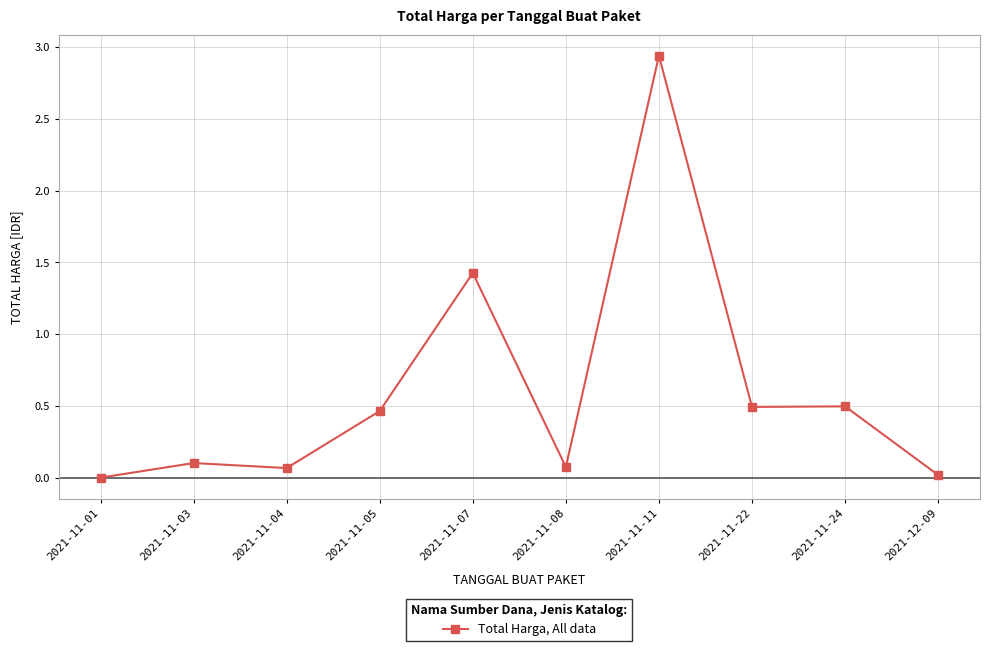

What is the change in value from 2021-11-05 to 2021-11-11?

+2.5